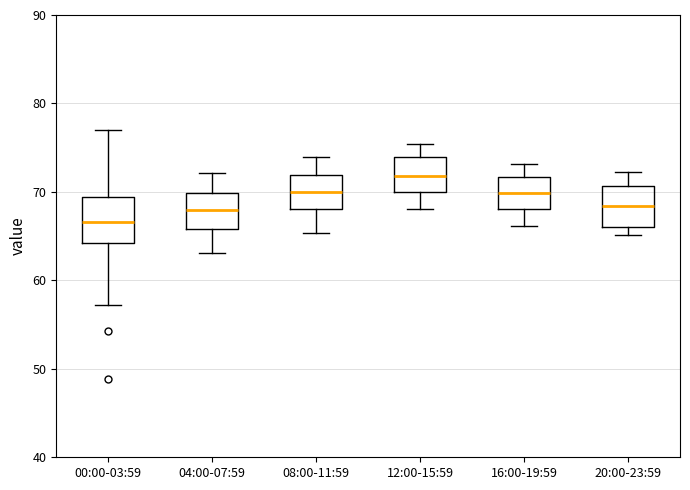

Reading left to right, transcribe this box plot: for each box, give where its median line is, the range the box spans, and where its two whiskers end, as read against the y-axis. The values are not printed on the chart, so give them approximately, as read against the axis.

00:00-03:59: median 67, box 64 to 69, whiskers 57 to 77
04:00-07:59: median 68, box 66 to 70, whiskers 63 to 72
08:00-11:59: median 70, box 68 to 72, whiskers 65 to 74
12:00-15:59: median 72, box 70 to 74, whiskers 68 to 75
16:00-19:59: median 70, box 68 to 72, whiskers 66 to 73
20:00-23:59: median 68, box 66 to 71, whiskers 65 to 72